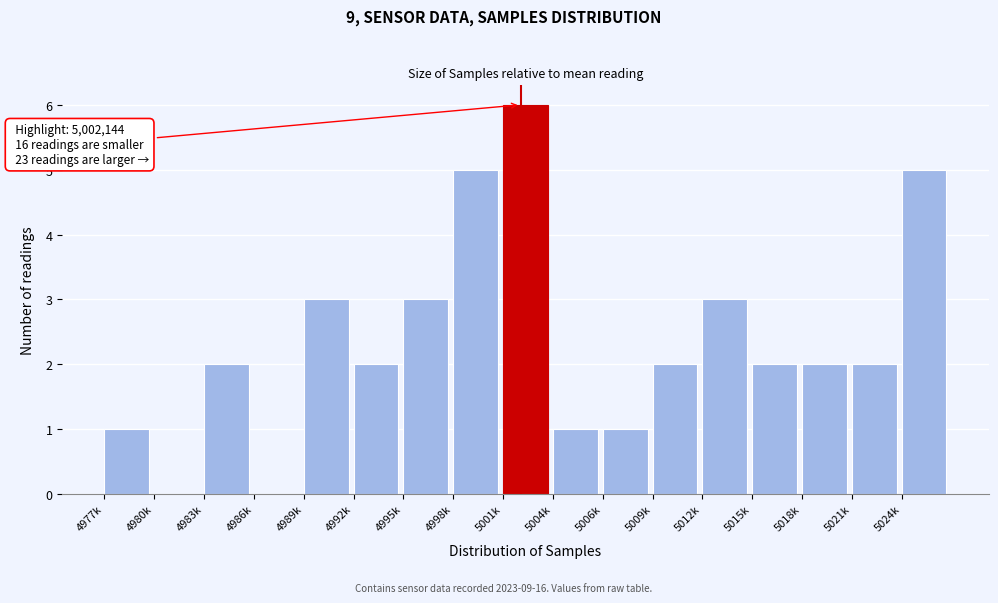

Reading left to right, extract all data points from this chart.

4977k=1	4980k=0	4983k=2	4986k=0	4989k=3	4992k=2	4995k=3	4998k=5	5001k=6	5004k=1	5006k=1	5009k=2	5012k=3	5015k=2	5018k=2	5021k=2	5024k=5